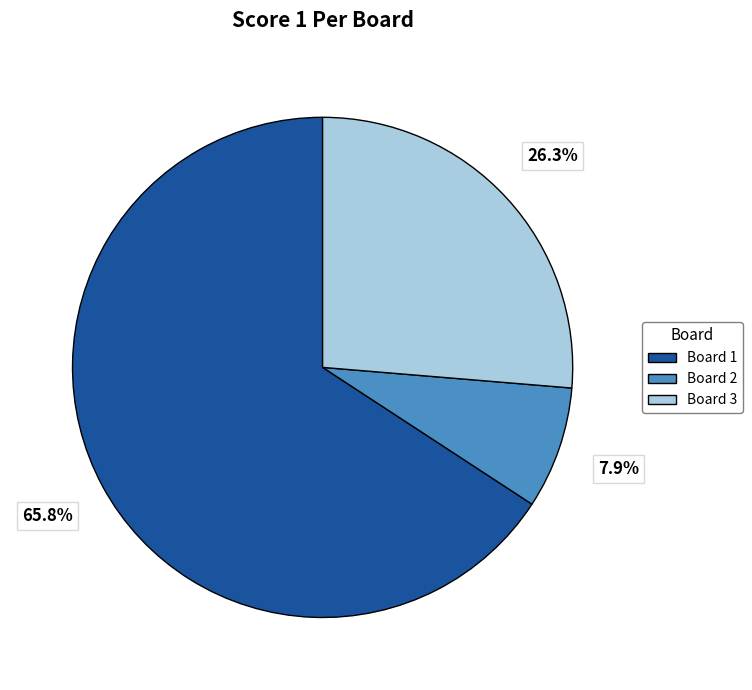

Is there a majority slice in this chart?

Yes